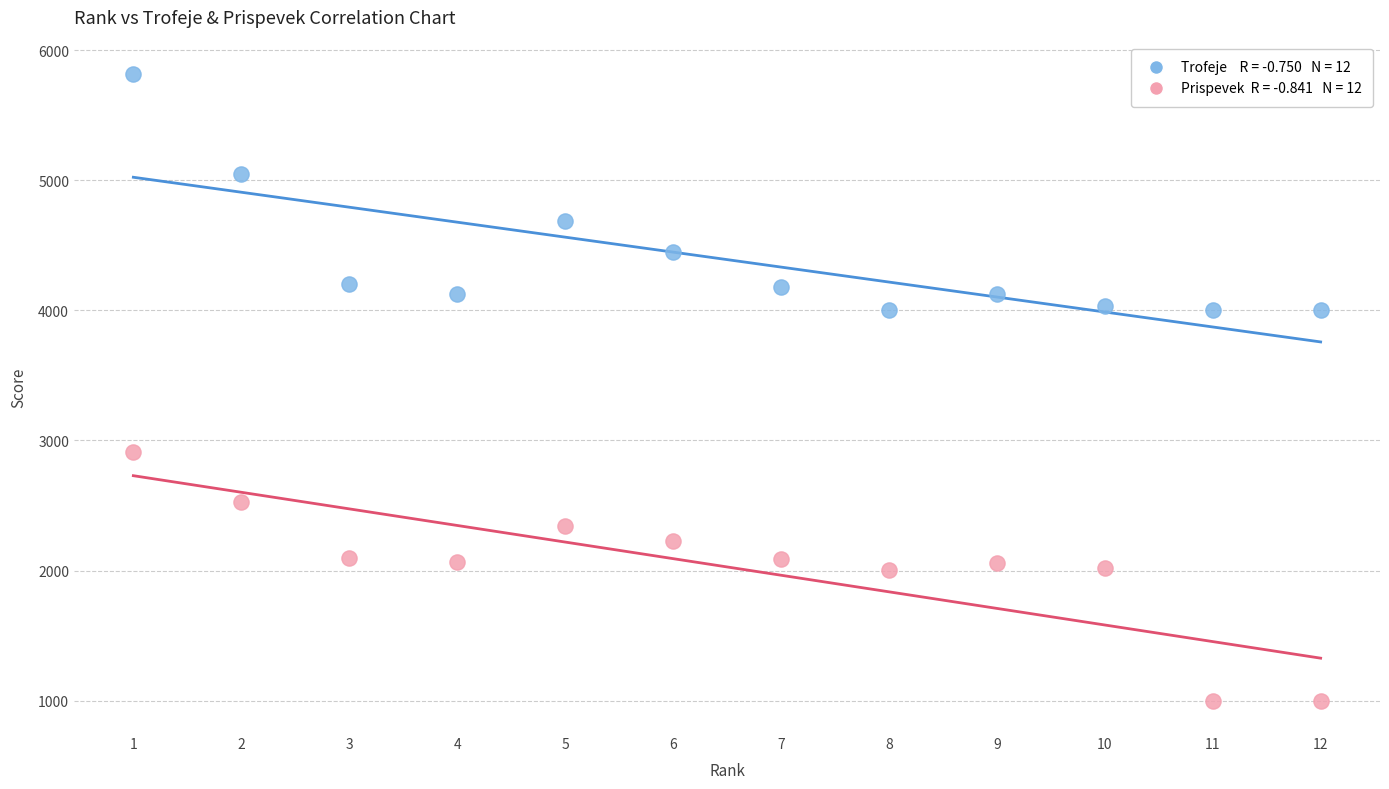

Across all series, what Y value is closest to 3409?

2909